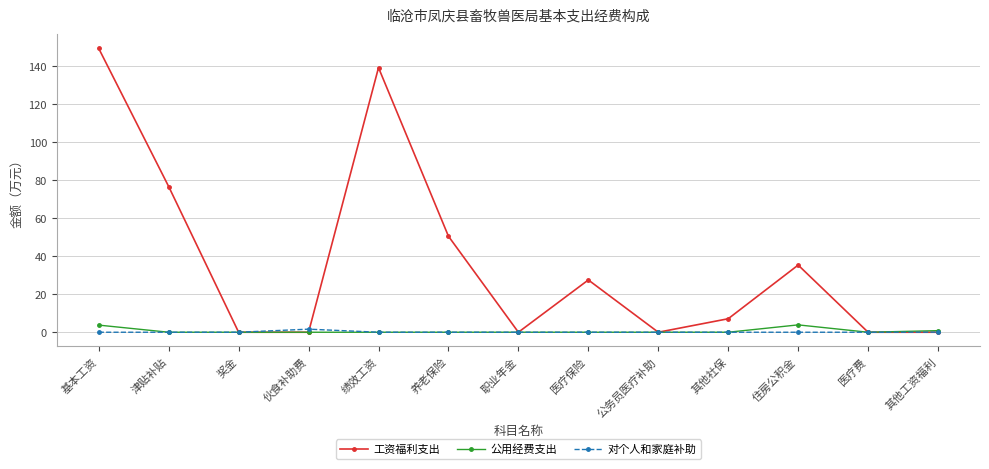

Which category has the highest value in the 对个人和家庭补助 series?

伙食补助费